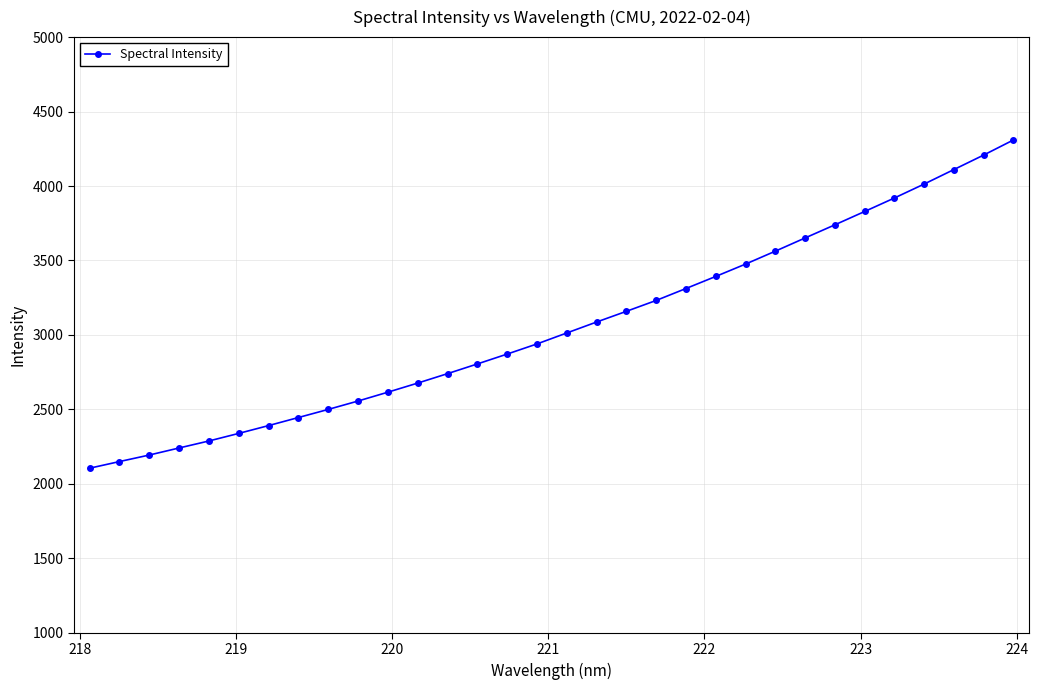

How many data points are above 3013?

16